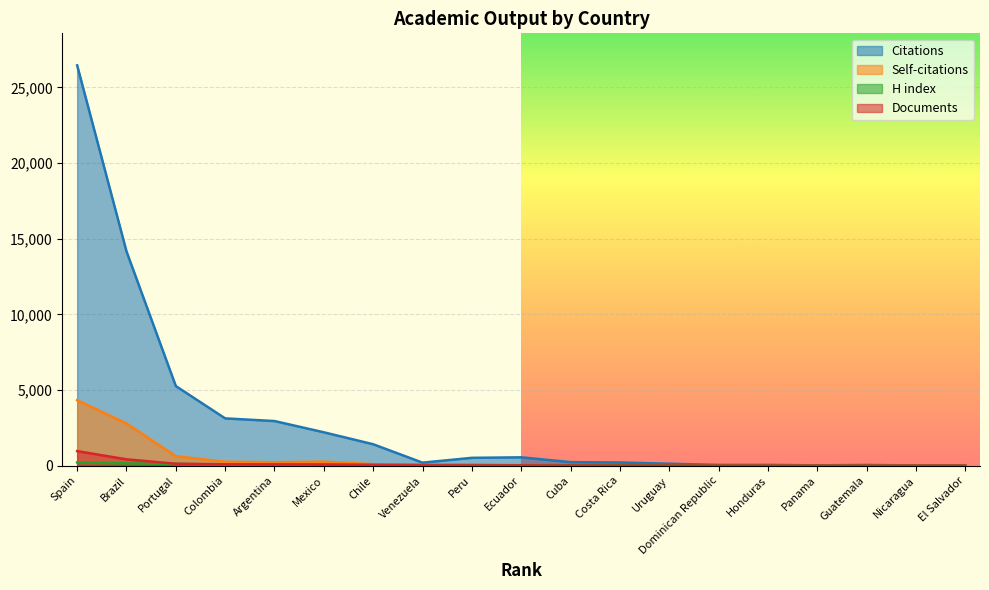

Count the number of categories in the chart.

19